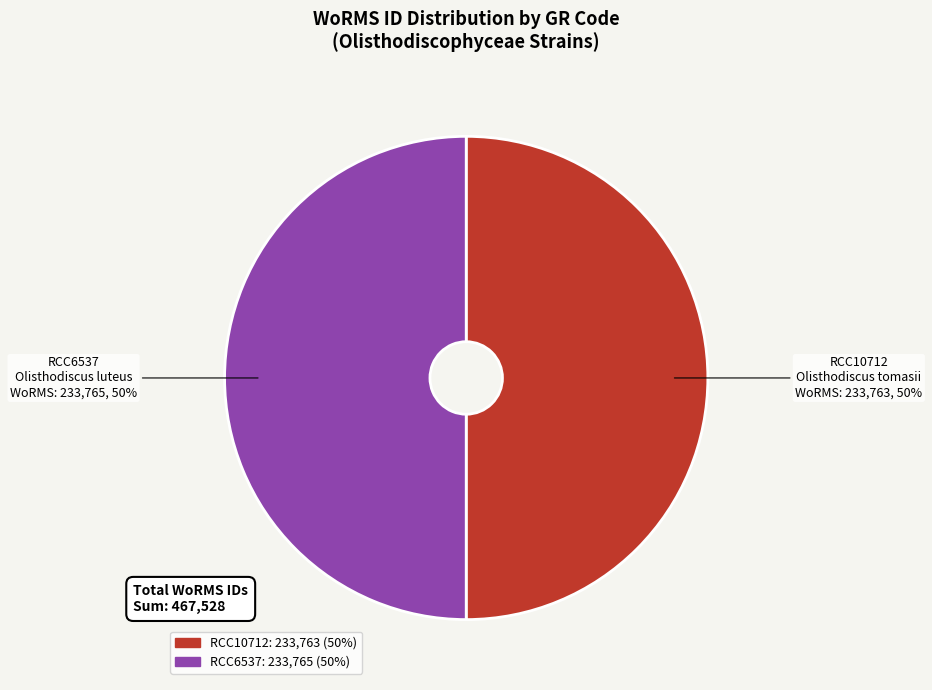

What is the ratio of the value at RCC6537 to the value at RCC10712?

1.0